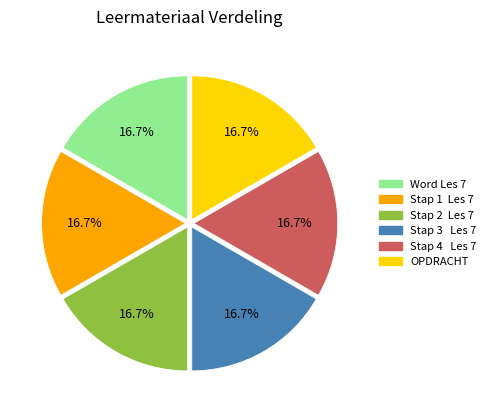

Count the number of slices in the pie.

6